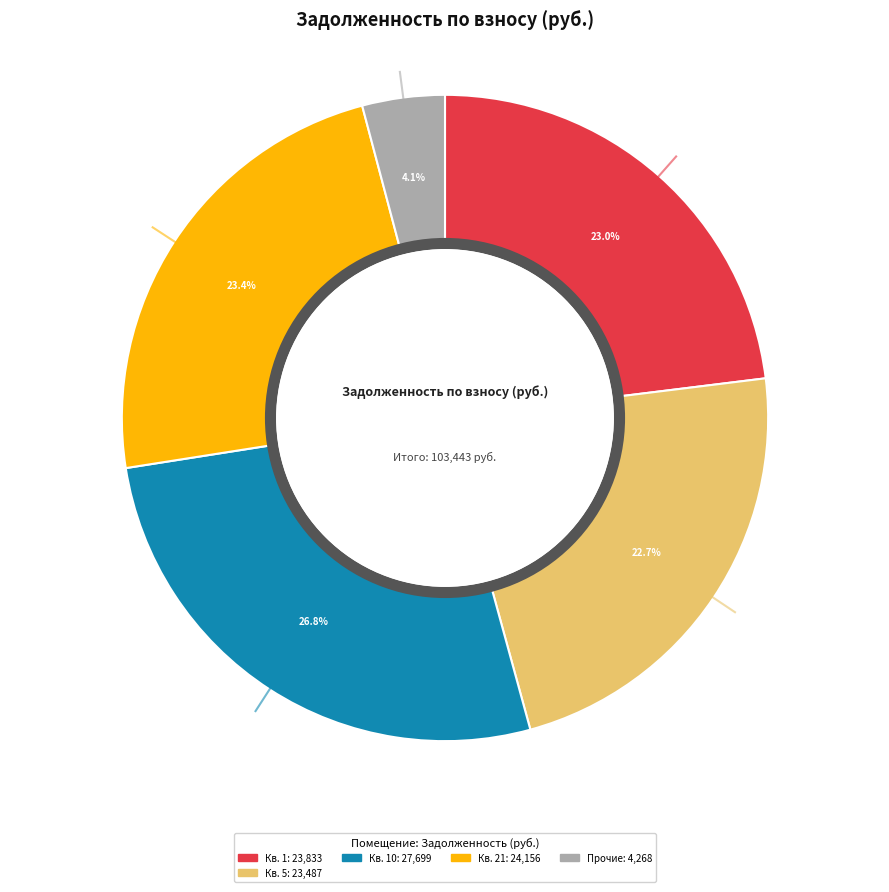

Is there any slice that represents more than half of the pie?

No